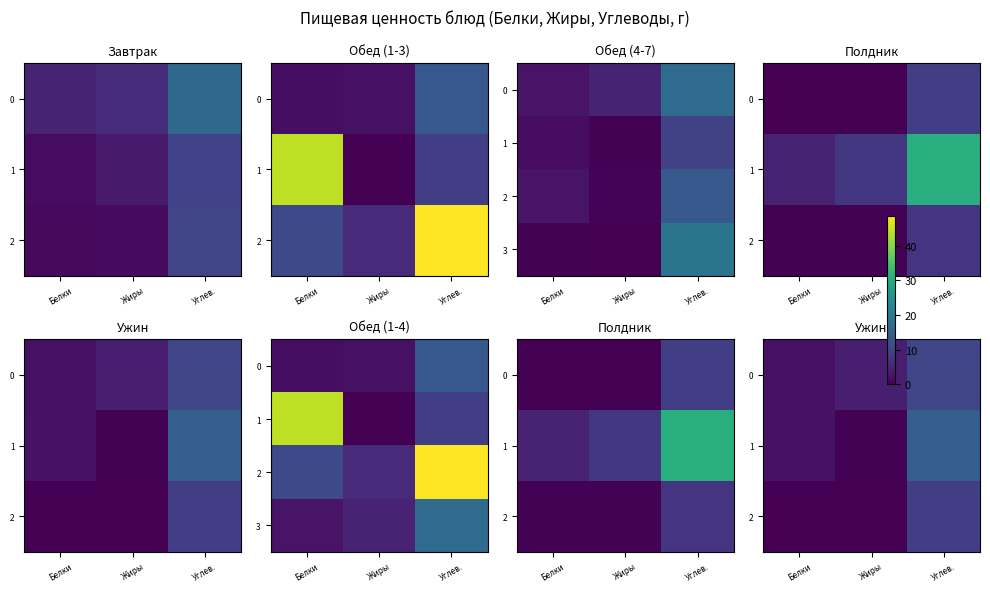

What is the sum of all 0 values?

16.4